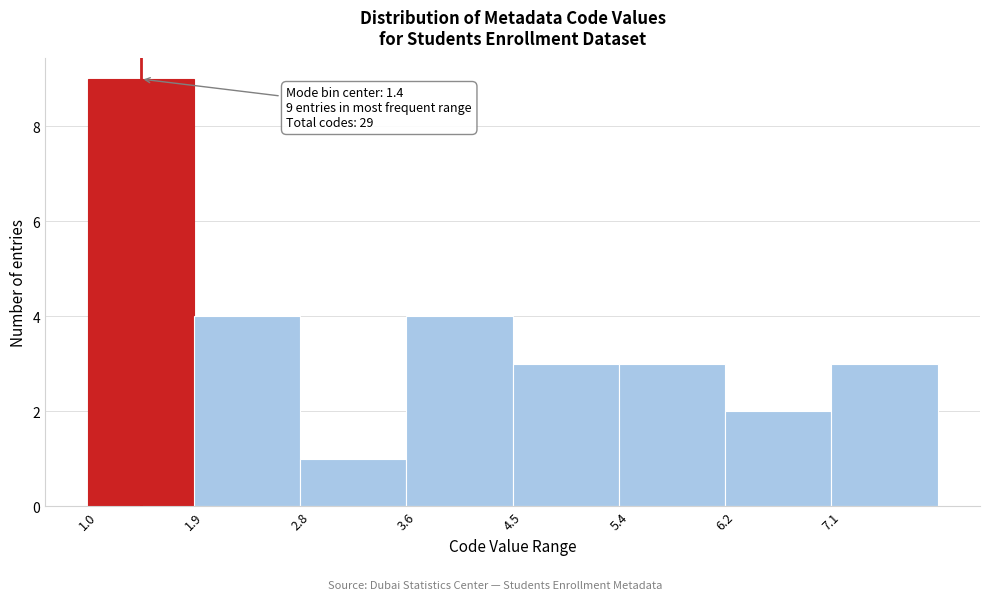

Which range on the x-axis has the tallest bar?

1.0 to 1.9